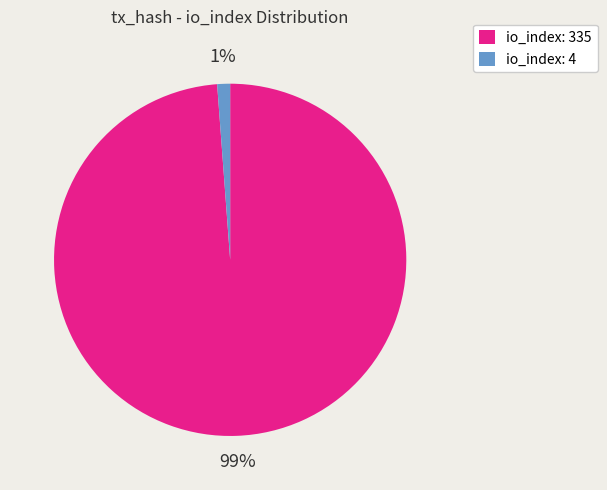

Which slice is the smallest?

io_index: 4